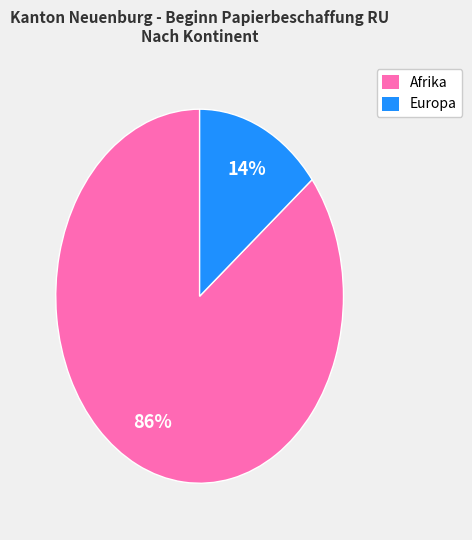

To the nearest percent, what is the average slice percentage?

50%